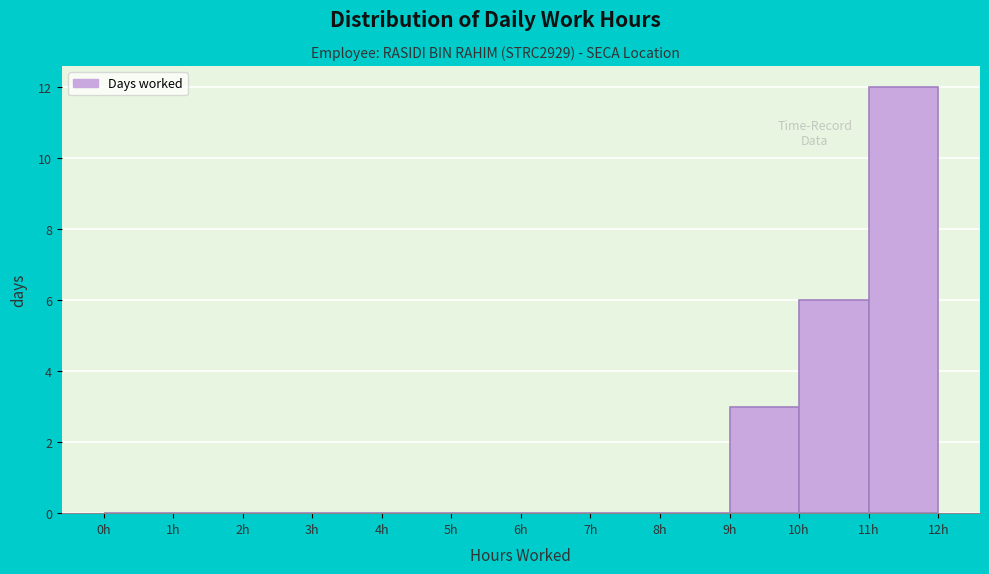

How tall is the bar that spans 9 to 10 on the x-axis? The values are not printed on the chart, so give them approximately, as read against the axis.

3